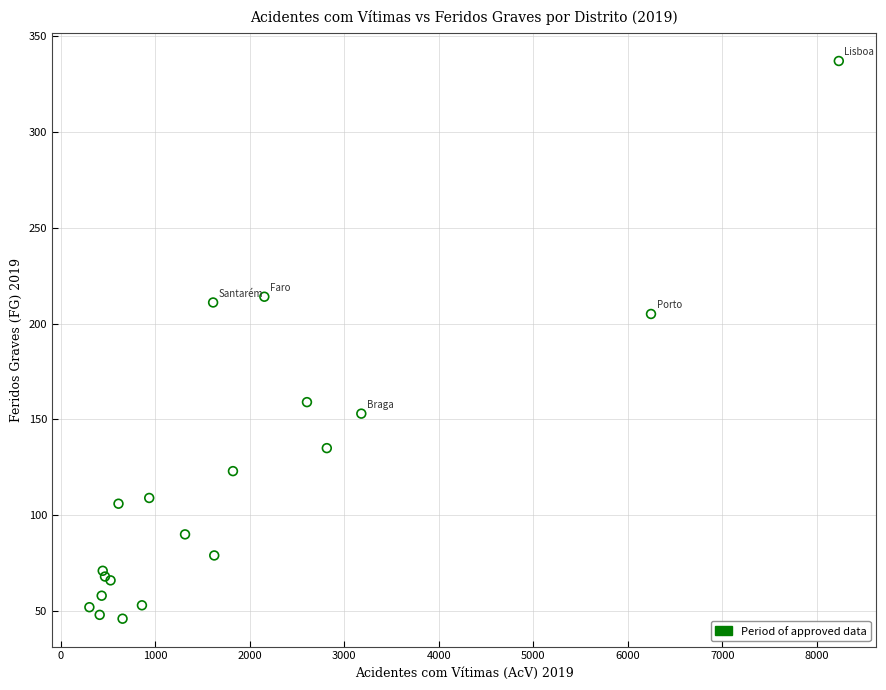

What Y value in the scatter plot is closest to 191?

205